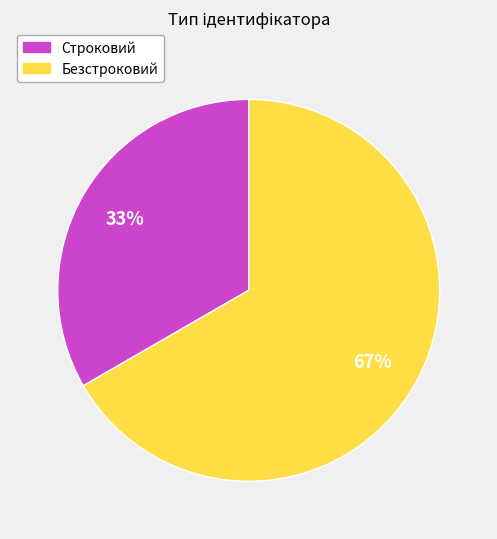

To the nearest percent, what is the combined percentage of Безстроковий and Строковий?

100%